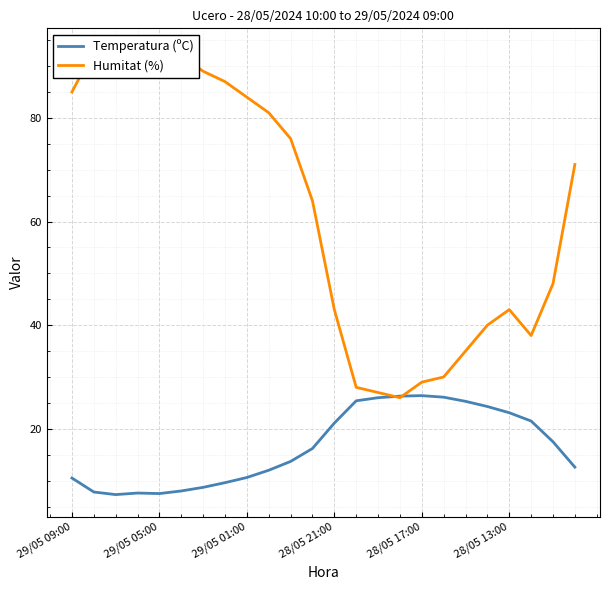

The Temperatura (ºC) series shows 10.1 at 28/05 21:00. True or false?

False